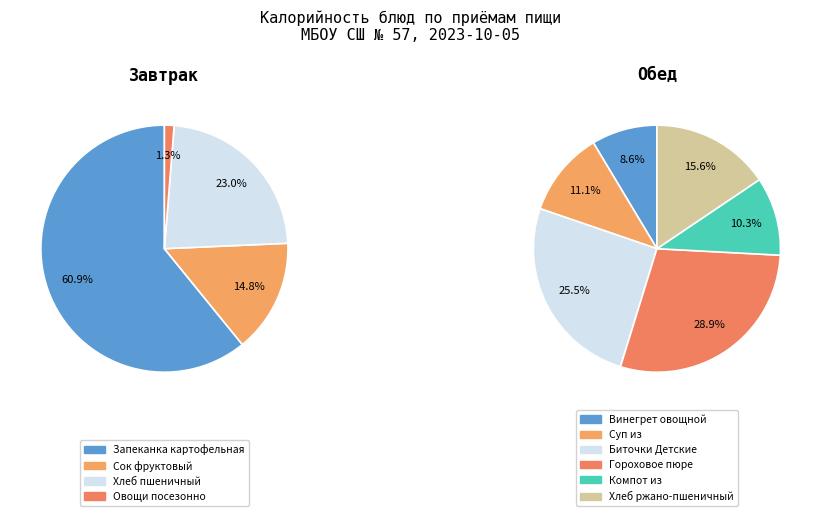

Does any single category account for the majority?

No